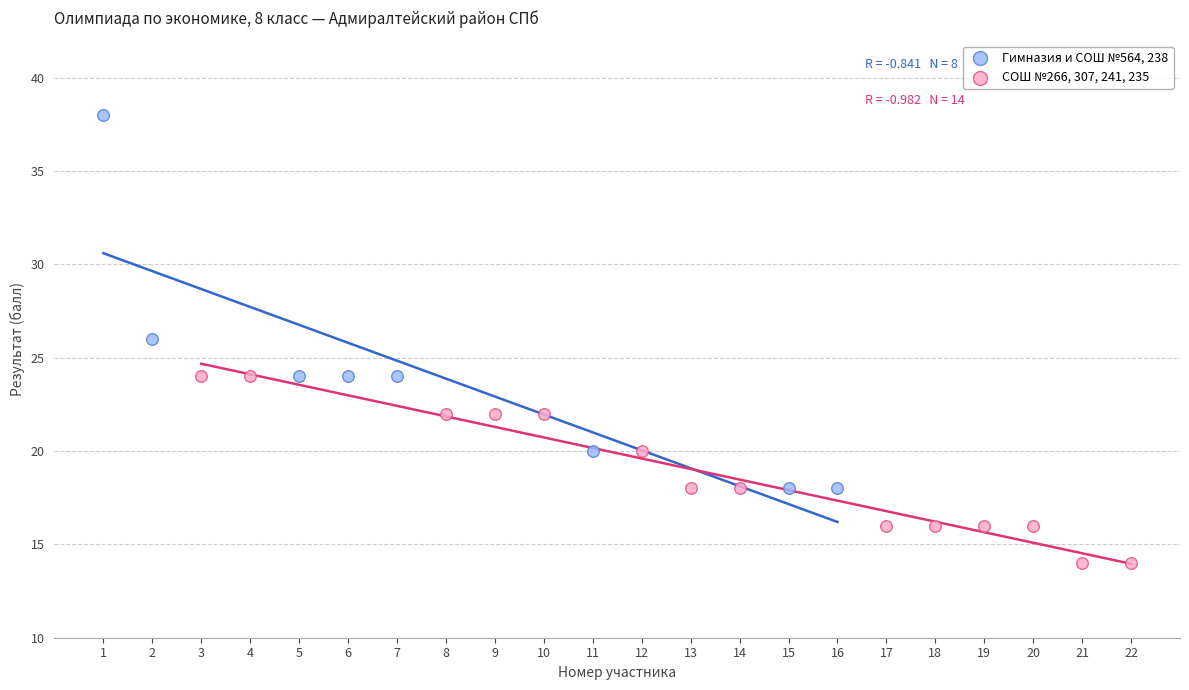

Which series contains the highest Y value?

Гимназия и СОШ №564, 238